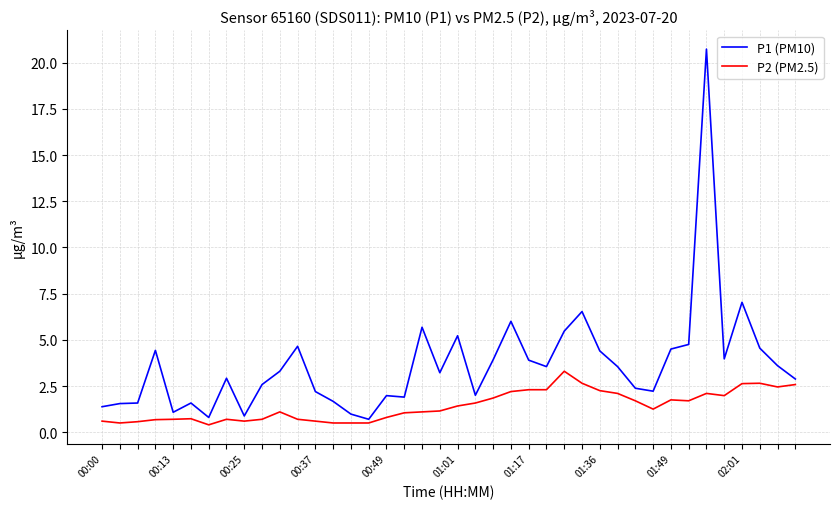

Which series has the largest range (max minus min)?

P1 (PM10)